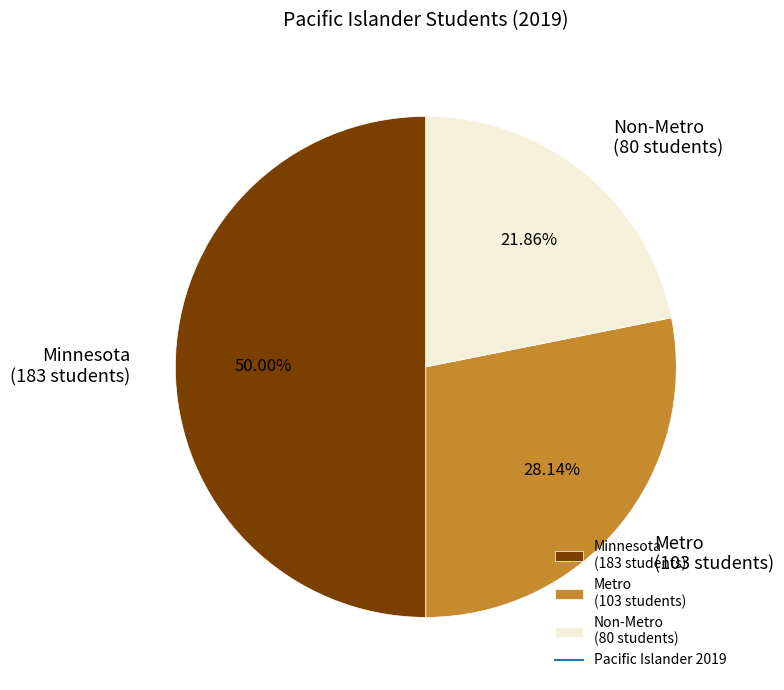

Which category has the biggest portion of the pie?

Minnesota